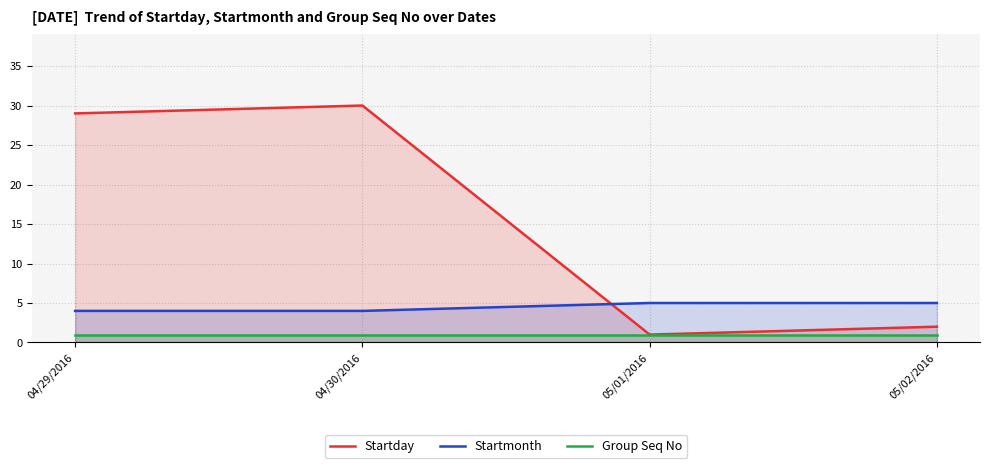

What is the difference between the maximum and minimum values in the Startday series?

29